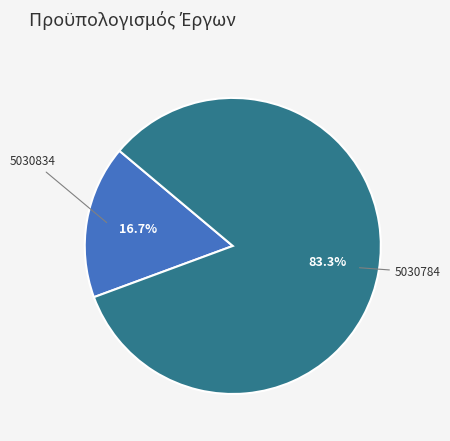

How many segments does this pie chart have?

2